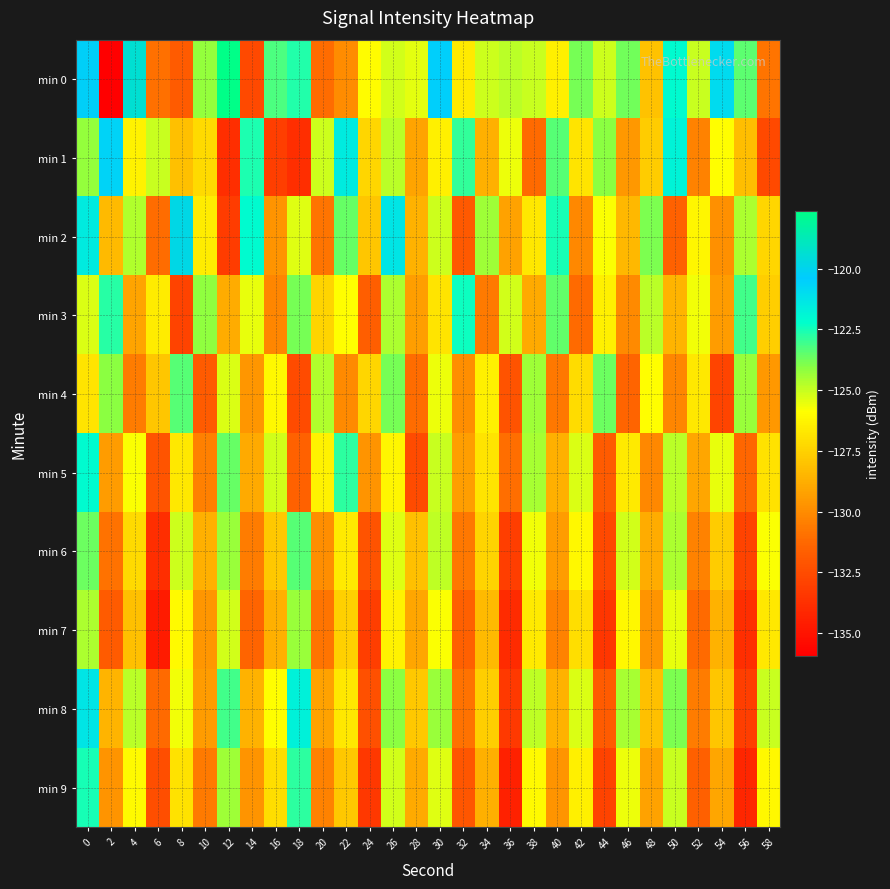

How many data points does each series have?

30